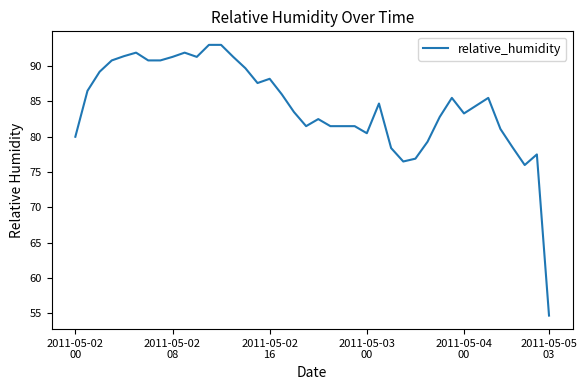

What is the smallest value displayed?

54.7